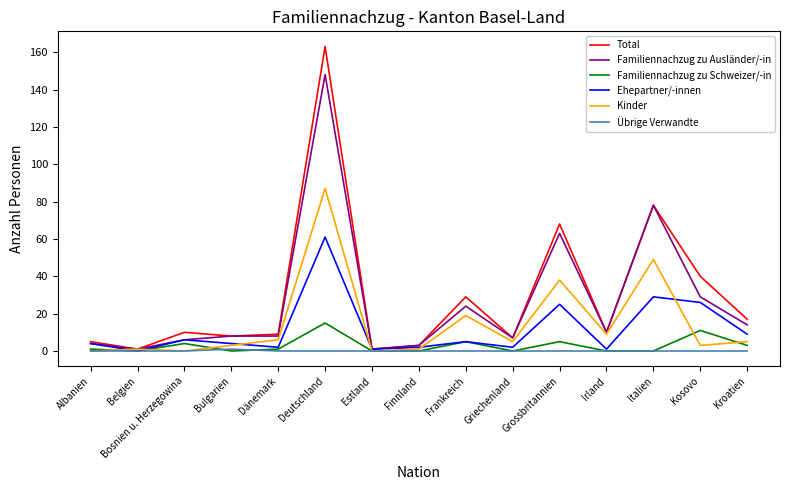

Reading left to right, list all the values displayed in this chart.

Total: Albanien=5	Belgien=1	Bosnien u. Herzegowina=10	Bulgarien=8	Dänemark=9	Deutschland=163	Estland=1	Finnland=3	Frankreich=29	Griechenland=7	Grossbritannien=68	Irland=10	Italien=78	Kosovo=40	Kroatien=17
Familiennachzug zu Ausländer/-in: Albanien=4	Belgien=1	Bosnien u. Herzegowina=6	Bulgarien=8	Dänemark=8	Deutschland=148	Estland=1	Finnland=3	Frankreich=24	Griechenland=7	Grossbritannien=63	Irland=10	Italien=78	Kosovo=29	Kroatien=14
Familiennachzug zu Schweizer/-in: Albanien=1	Belgien=0	Bosnien u. Herzegowina=4	Bulgarien=0	Dänemark=1	Deutschland=15	Estland=0	Finnland=0	Frankreich=5	Griechenland=0	Grossbritannien=5	Irland=0	Italien=0	Kosovo=11	Kroatien=3
Ehepartner/-innen: Albanien=4	Belgien=0	Bosnien u. Herzegowina=6	Bulgarien=4	Dänemark=2	Deutschland=61	Estland=1	Finnland=2	Frankreich=5	Griechenland=2	Grossbritannien=25	Irland=1	Italien=29	Kosovo=26	Kroatien=9
Kinder: Albanien=0	Belgien=1	Bosnien u. Herzegowina=0	Bulgarien=3	Dänemark=6	Deutschland=87	Estland=0	Finnland=1	Frankreich=19	Griechenland=5	Grossbritannien=38	Irland=9	Italien=49	Kosovo=3	Kroatien=5
Übrige Verwandte: Albanien=0	Belgien=0	Bosnien u. Herzegowina=0	Bulgarien=1	Dänemark=0	Deutschland=0	Estland=0	Finnland=0	Frankreich=0	Griechenland=0	Grossbritannien=0	Irland=0	Italien=0	Kosovo=0	Kroatien=0